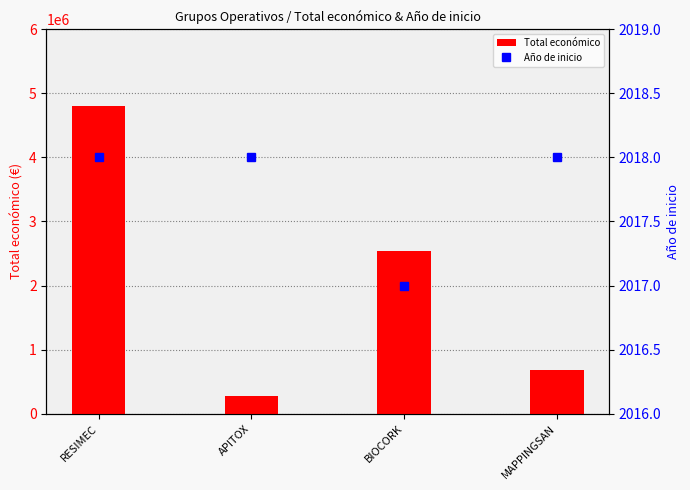

What is the sum of all Total económico values?

8301183